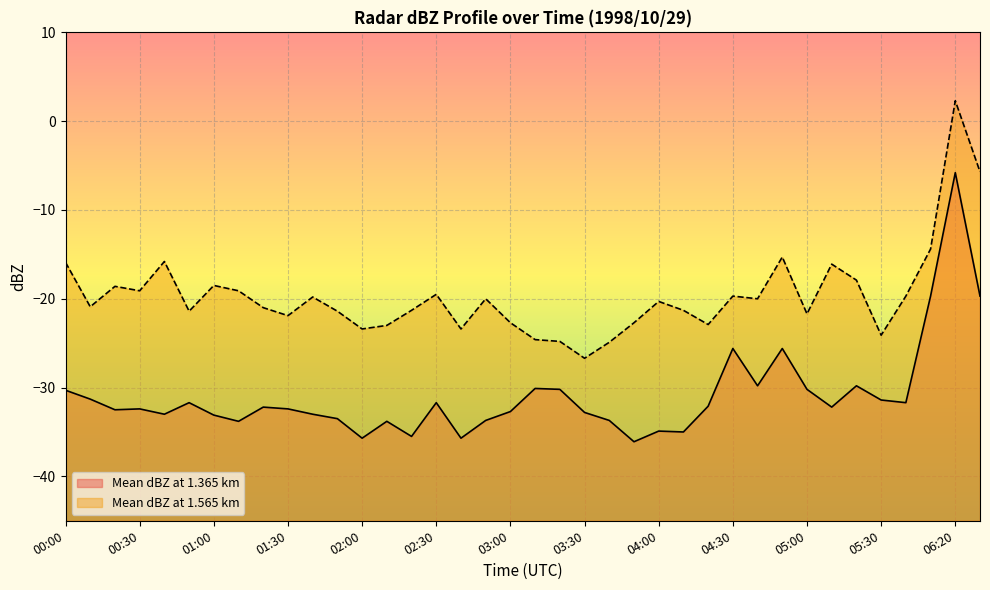

True or false: Mean dBZ at 1.365 km has a value of -8.9 at 00:40.

False